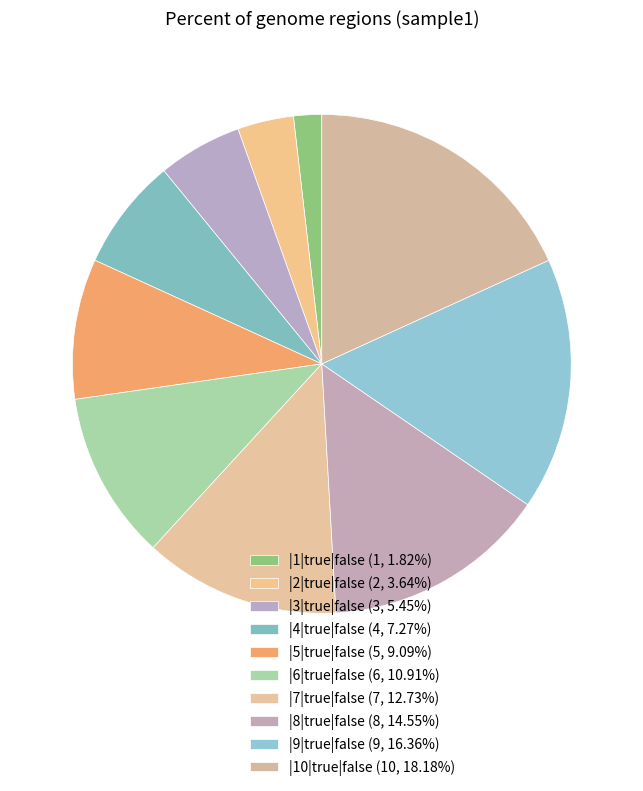

Does |8|true|false represent more than half of the total?

No